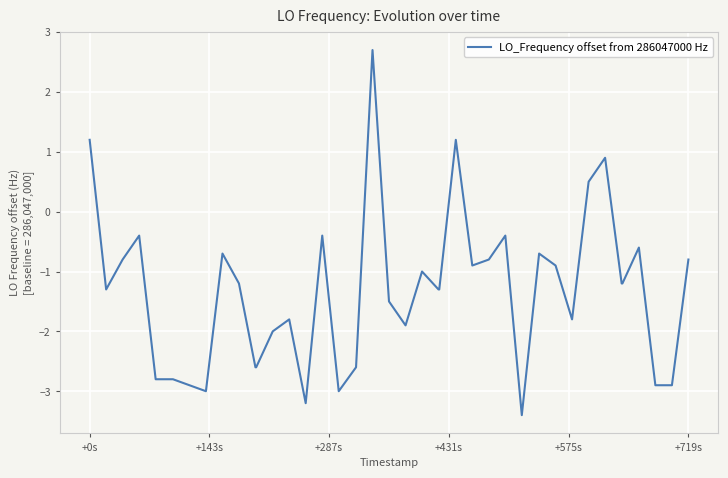

What is the smallest value displayed?

-3.4